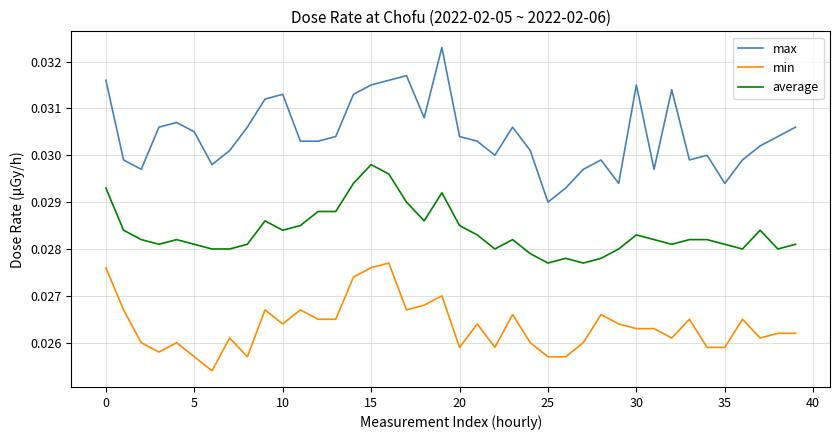

Which series has the largest range (max minus min)?

max